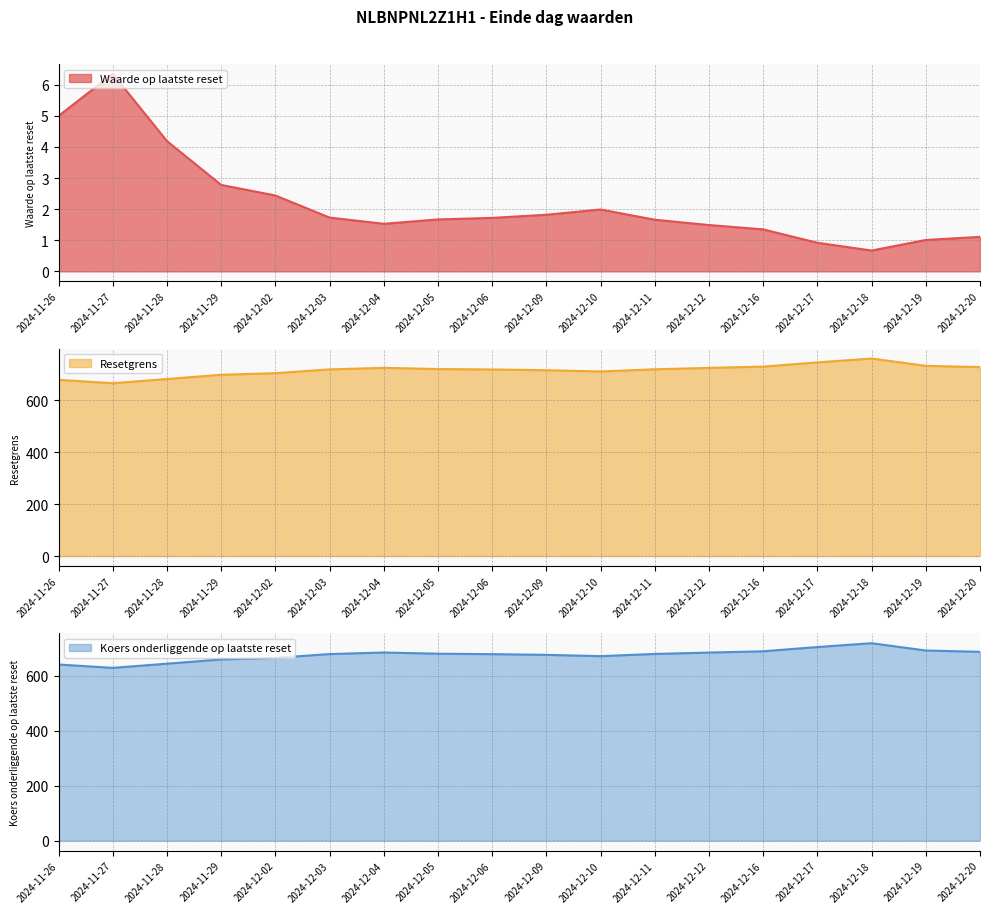

Where is the first local minimum for Koers onderliggende op laatste reset?

2024-11-27